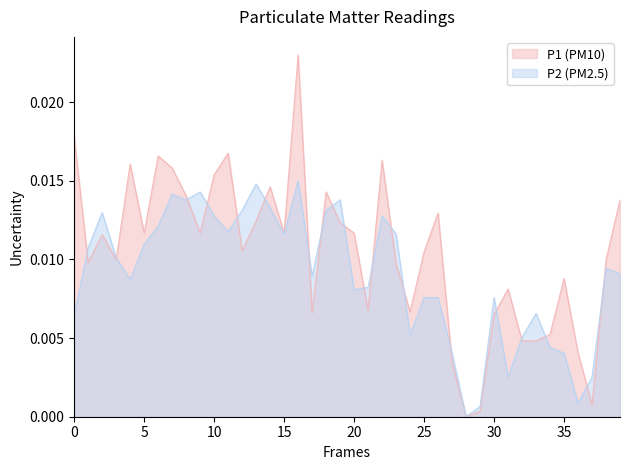

Which series has the largest range (max minus min)?

P1 (PM10)